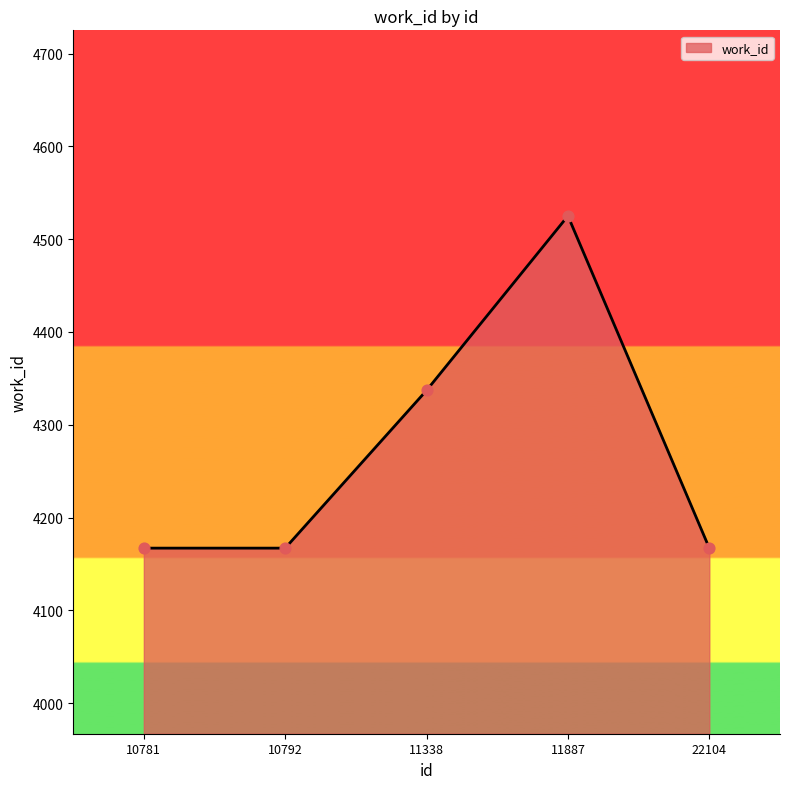

Approximately how many times larger is the value at 10792 compared to 10781?

1.0